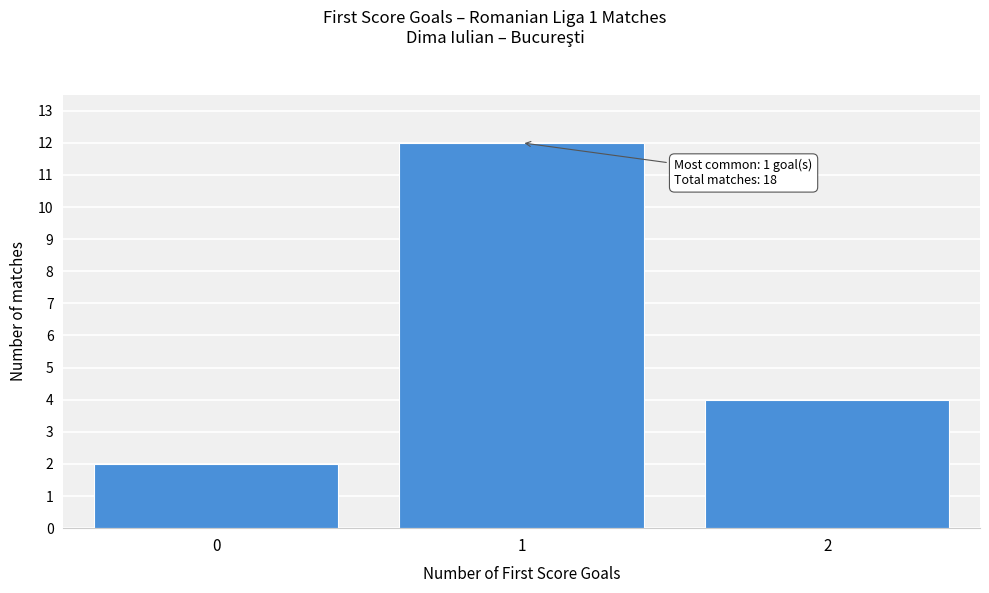

Reading left to right, what are all the values shown in this chart?

0=2	1=12	2=4